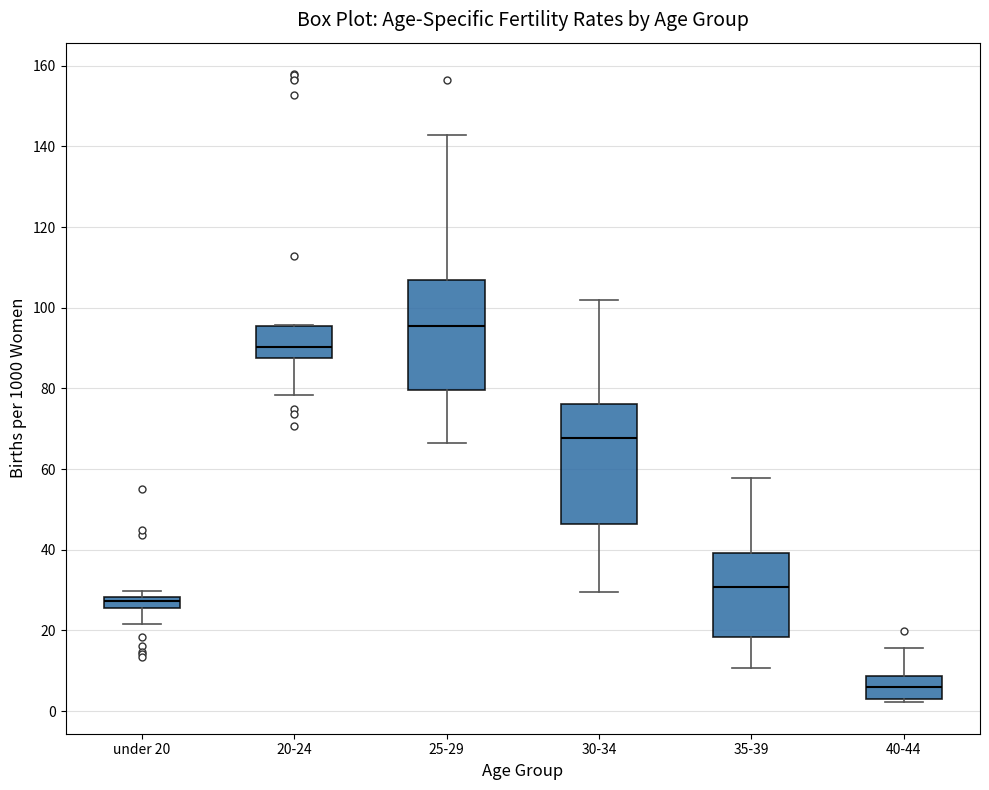

Which box has the lowest median line?

40-44